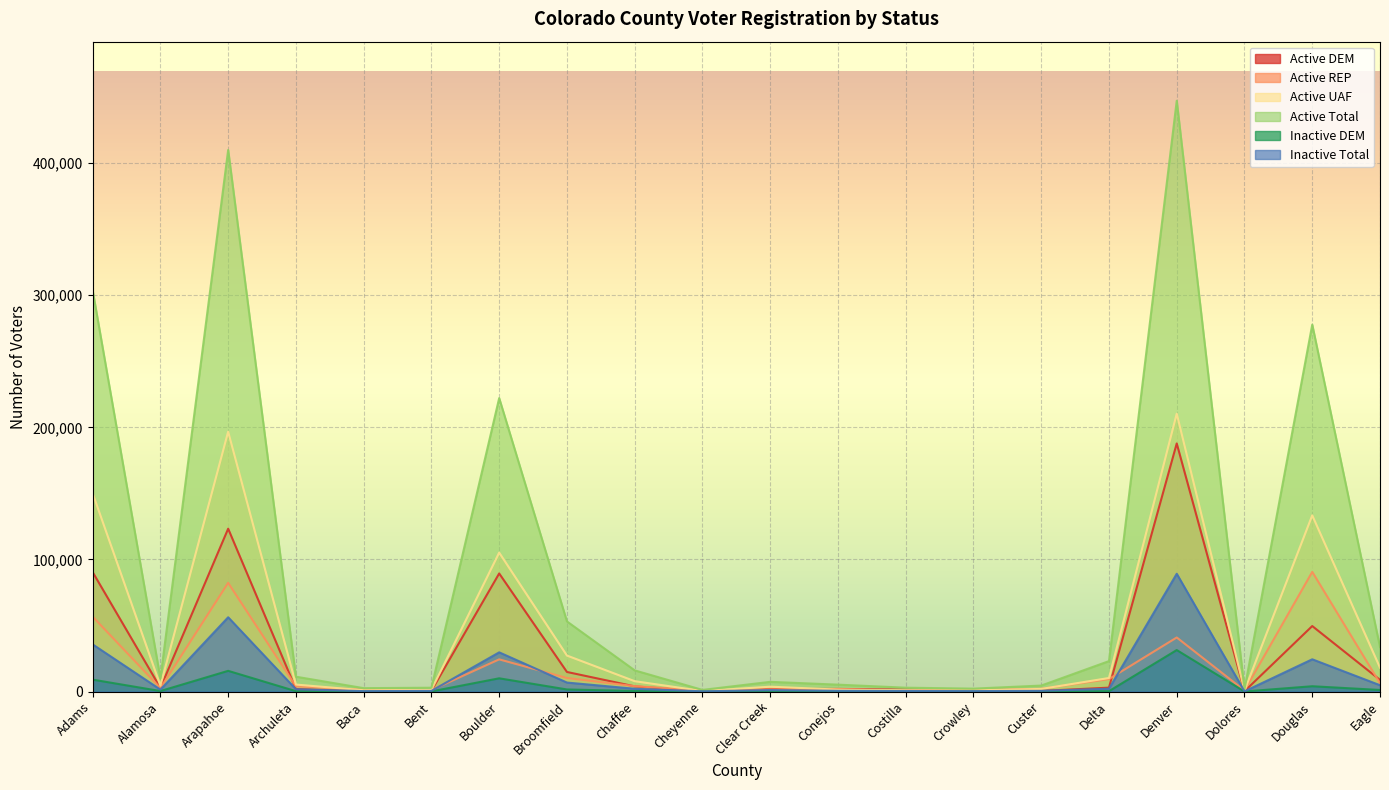

What is the difference between the highest and lowest values at Dolores?

1677